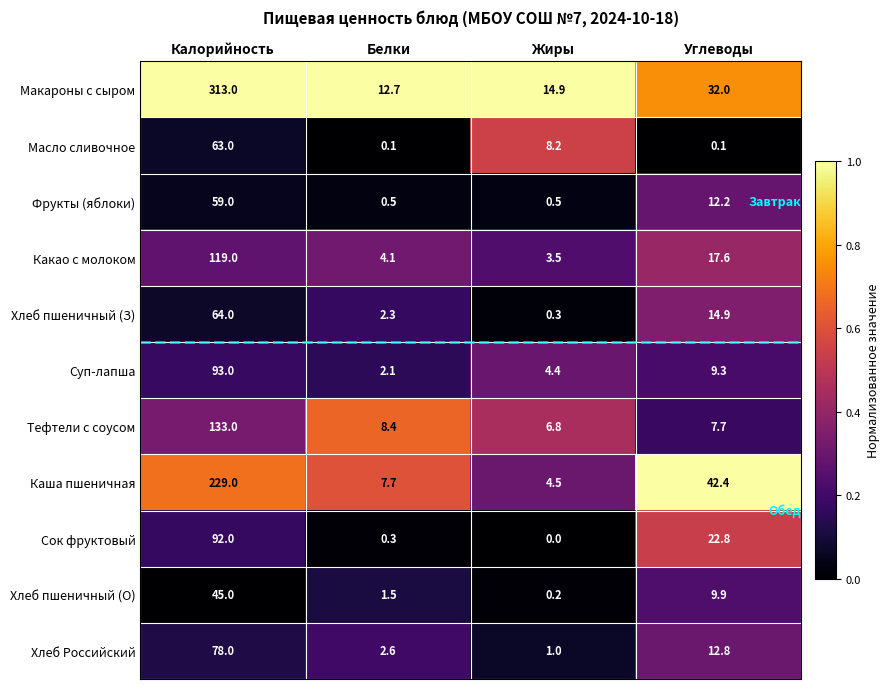

Is it true that Суп-лапша equals 9.3 at Углеводы?

True